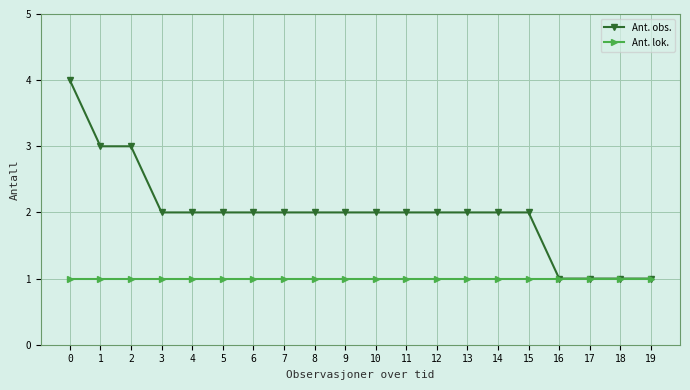

How many lines are shown in the chart?

2